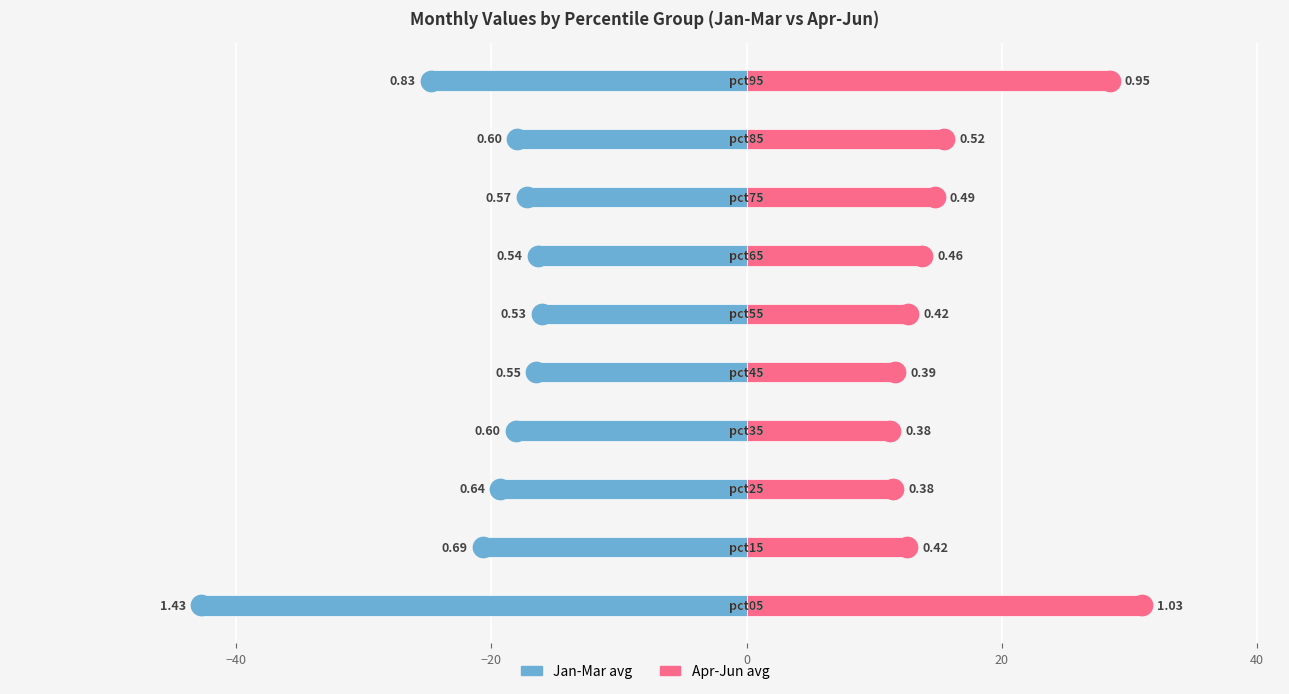

Which series contains the highest Y value?

Apr-Jun avg